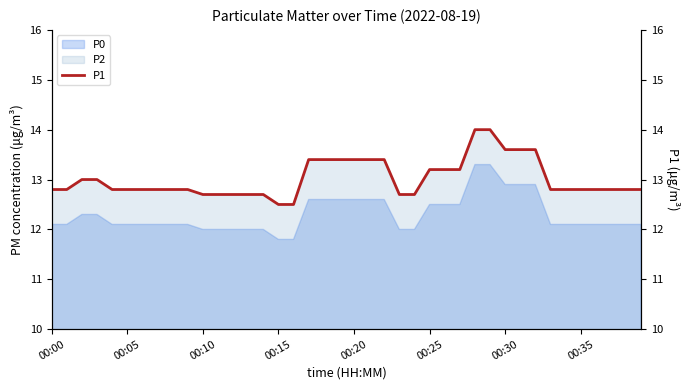

True or false: the data shows 12.8 at 8.

True